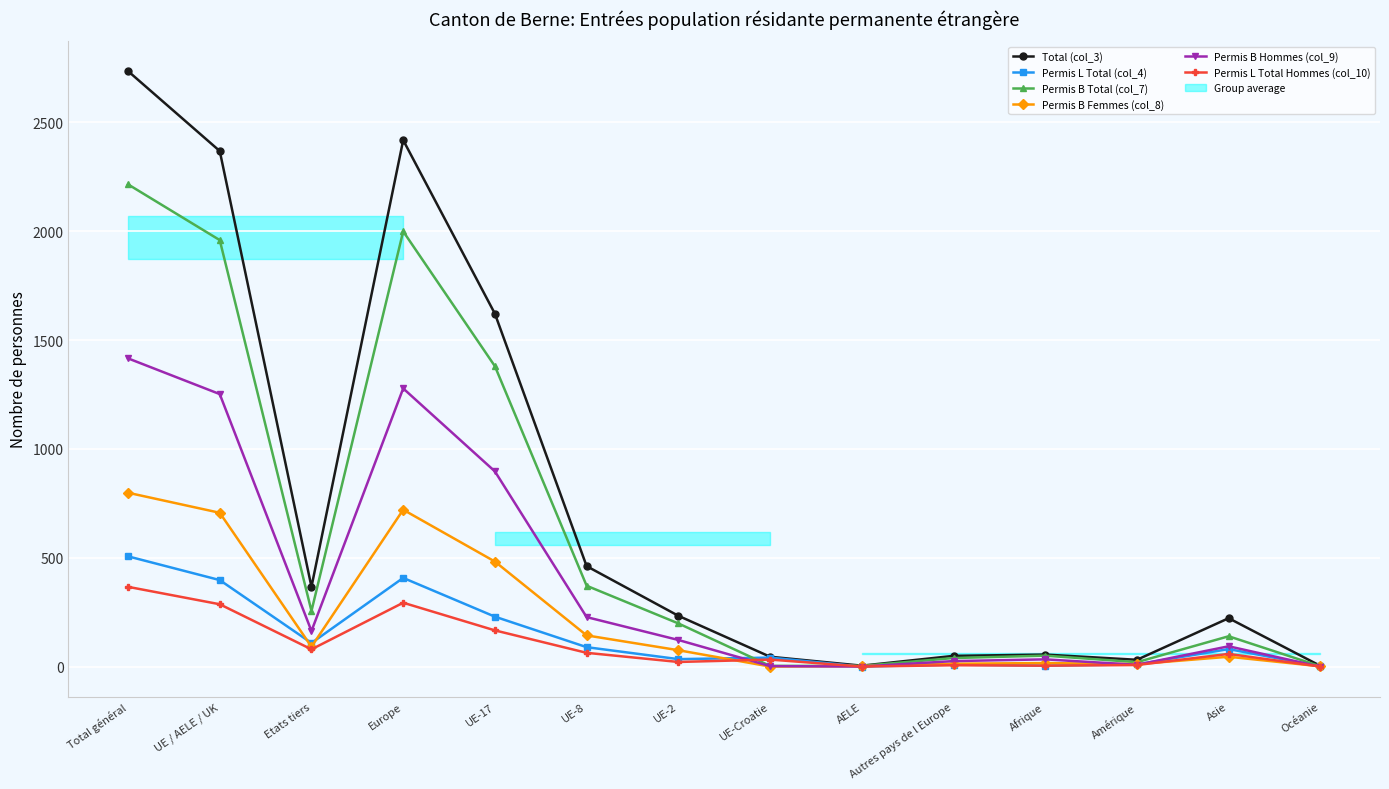

What is the greatest value displayed?

2735